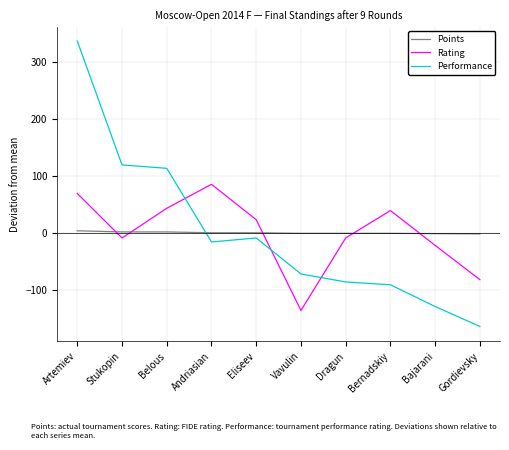

What is the difference between the highest and lowest values at Bajarani?

127.6